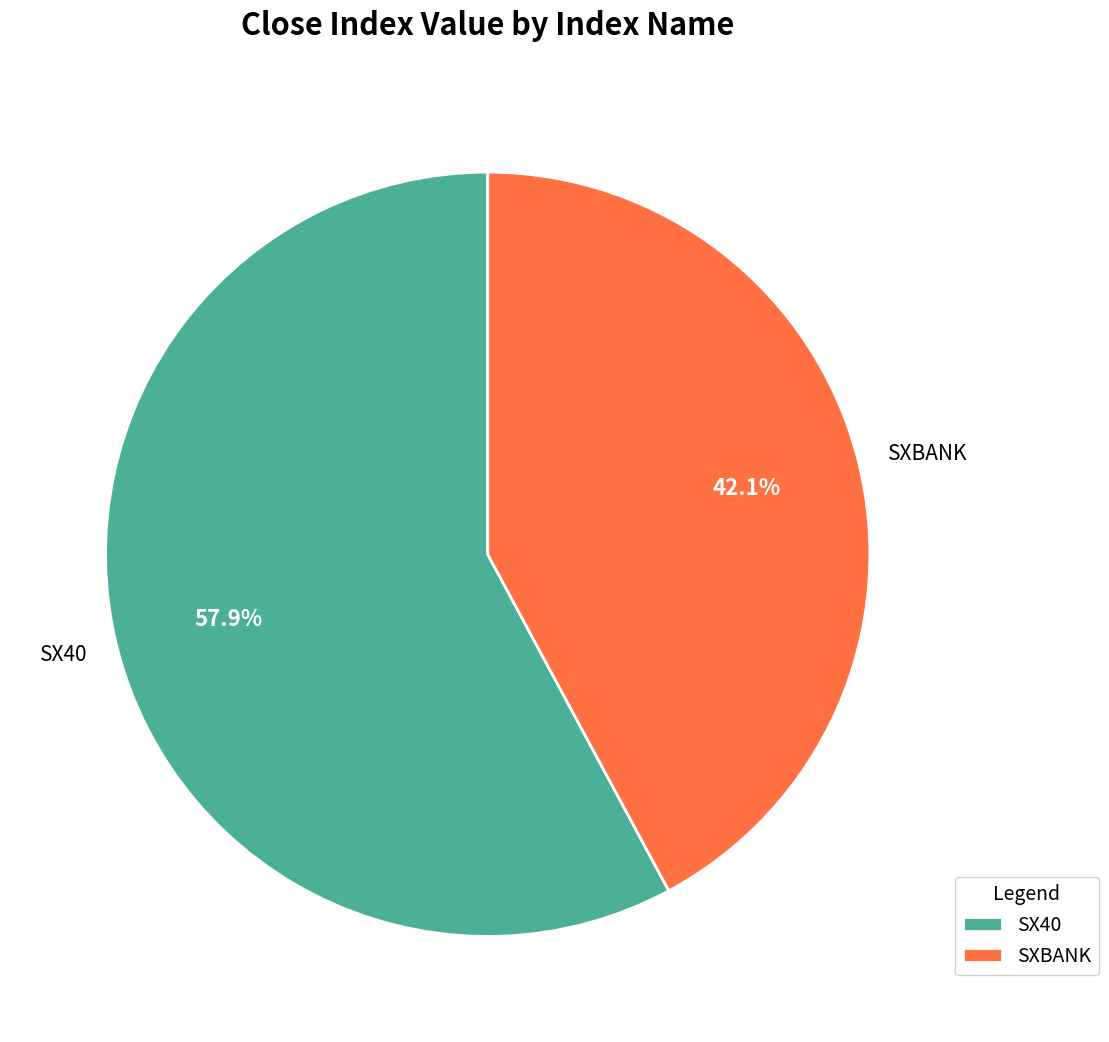

Which has a higher value, SX40 or SXBANK?

SX40